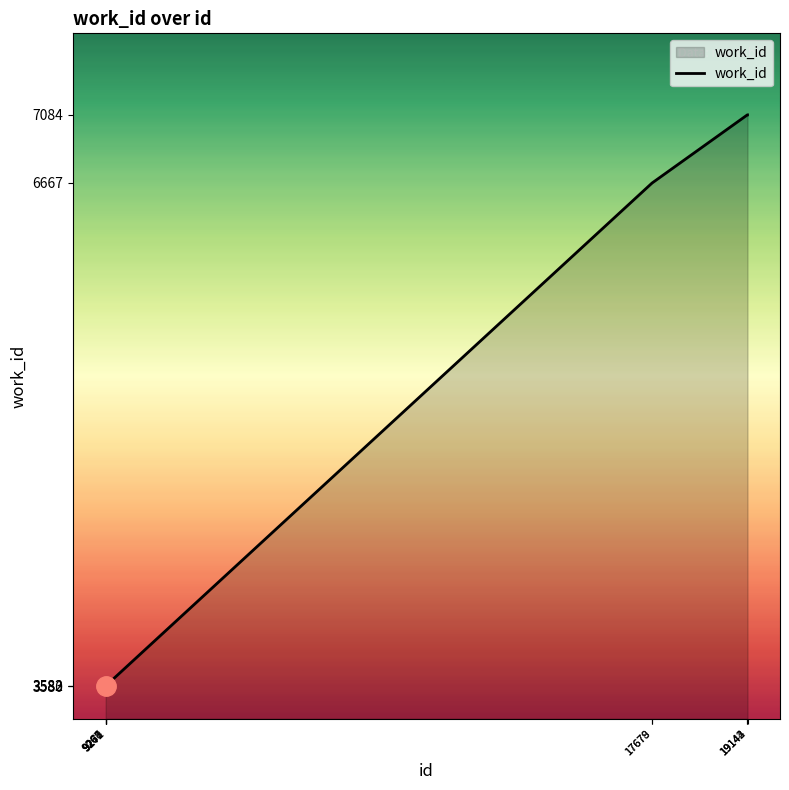

What is the greatest value displayed?

7084